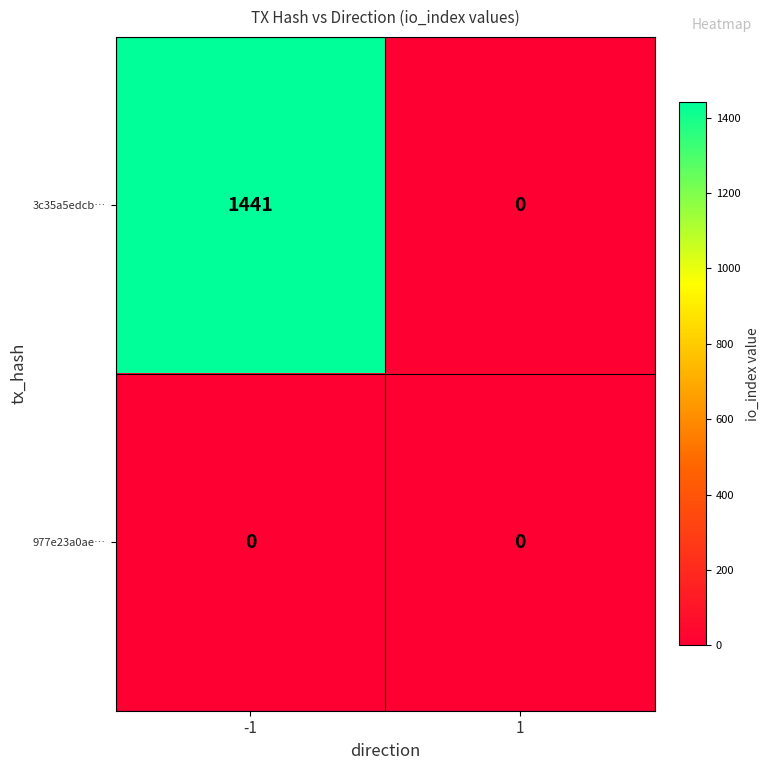

Reading right to left, what are all the values shown in this chart?

3c35a5edcb…: 1=0	-1=1441
977e23a0ae…: 1=0	-1=0